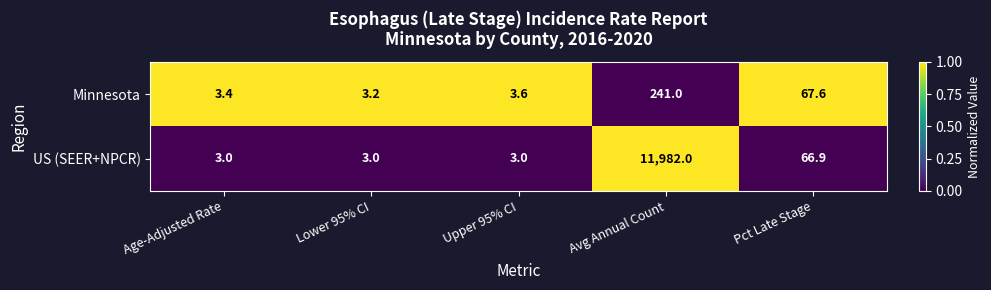

Is it true that US (SEER+NPCR) equals 5.0 at Age-Adjusted Rate?

False